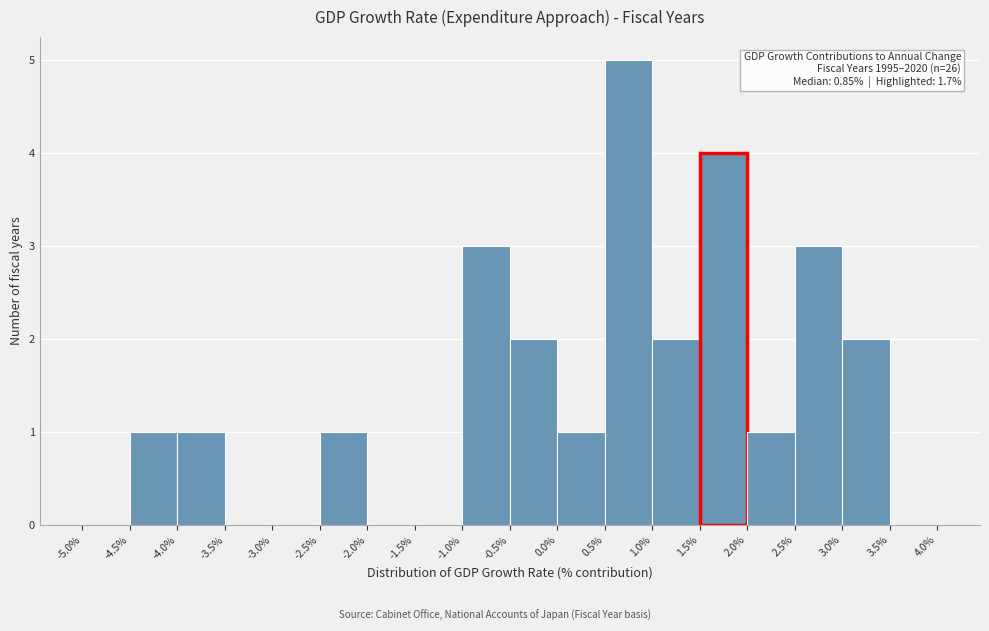

Over which range of the x-axis is the bar tallest?

0.5% to 1.0%